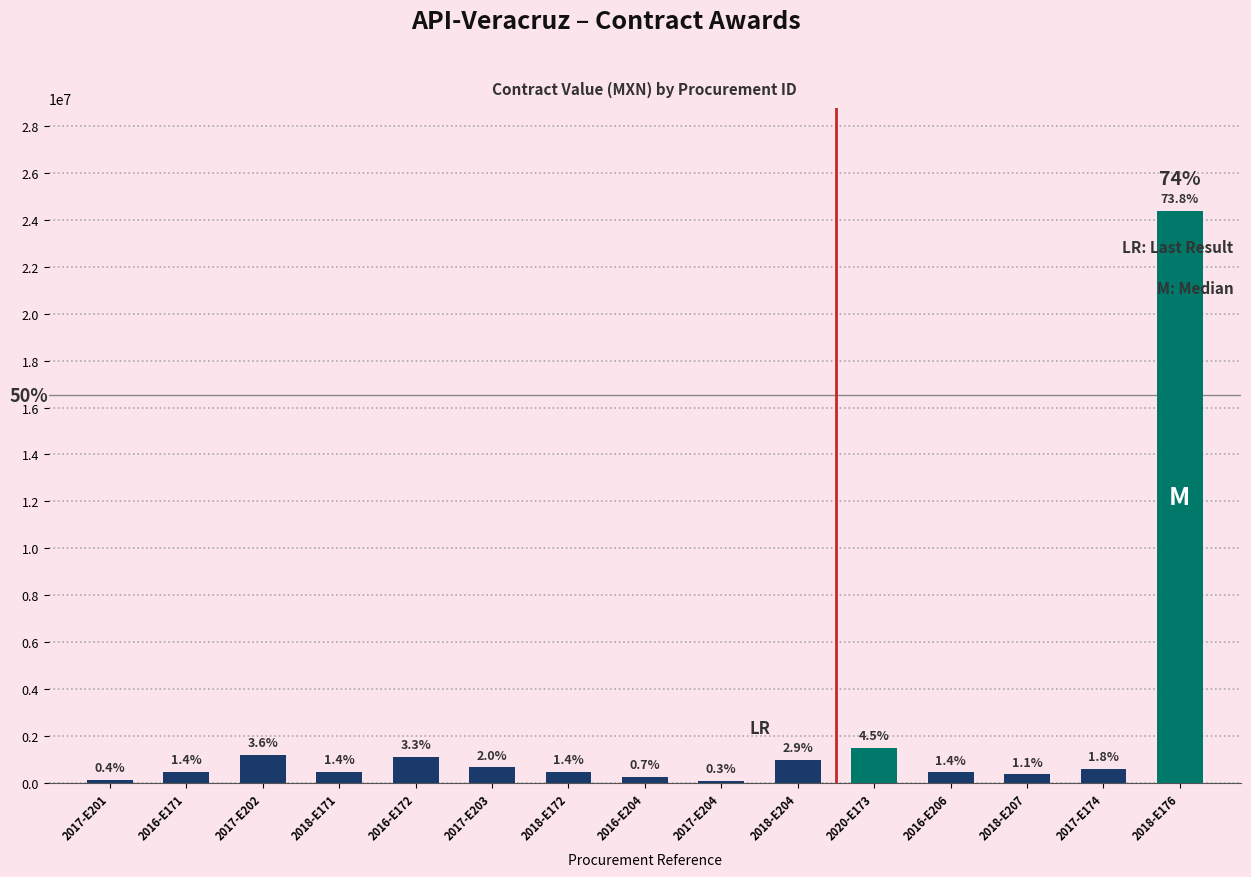

How many bars are there in total?

15